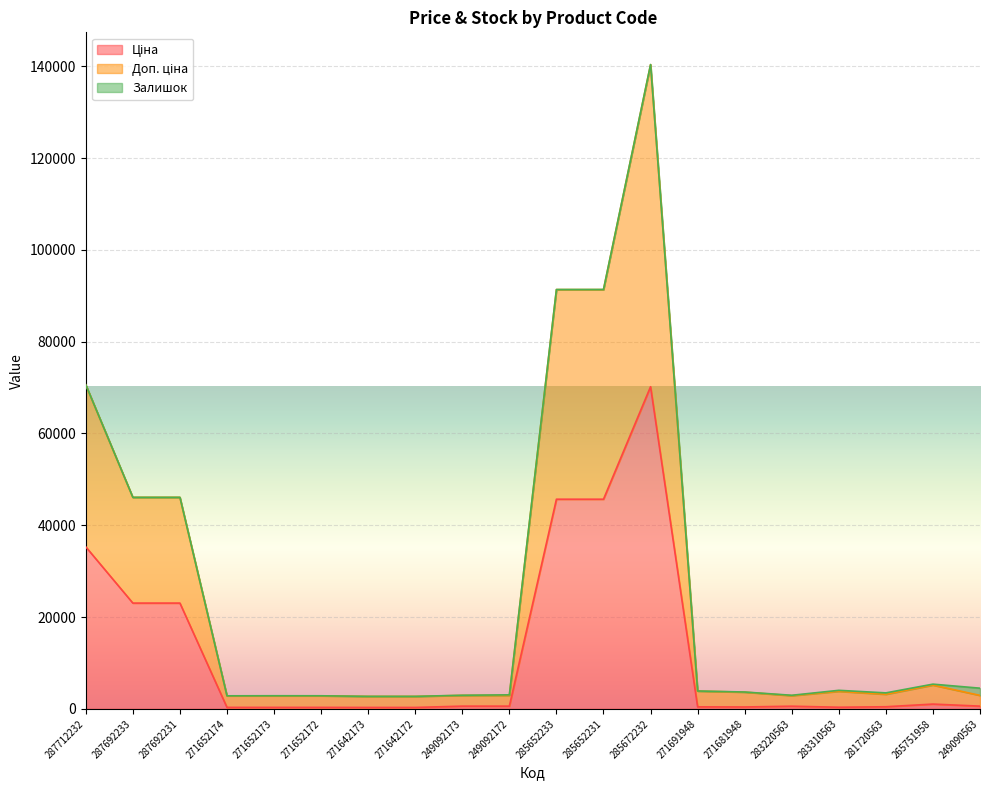

At which category is the sum across all series the highest?

285672232